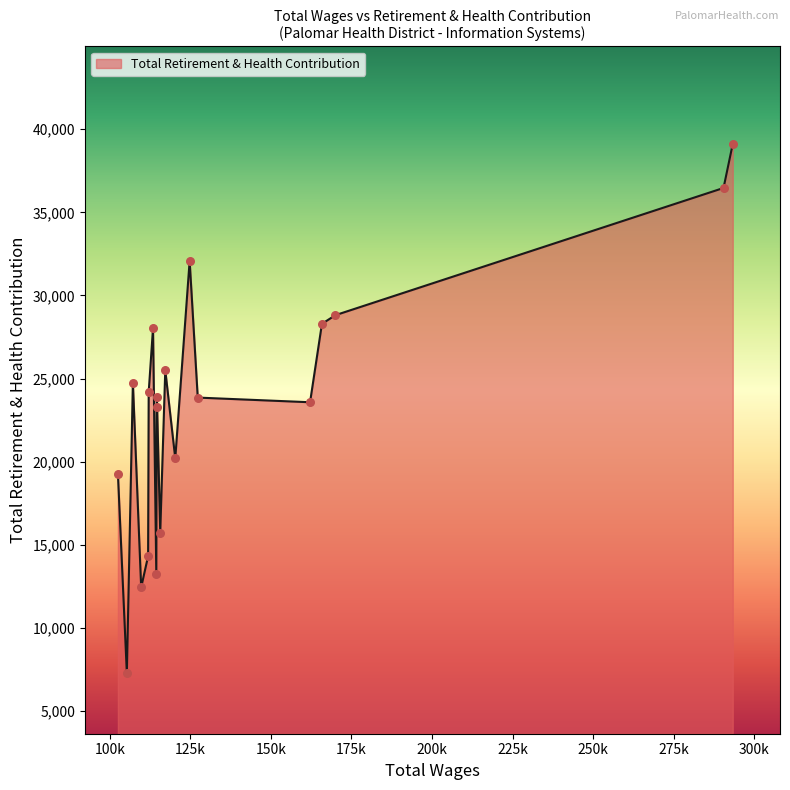

What is the difference between the maximum and minimum values?

31851